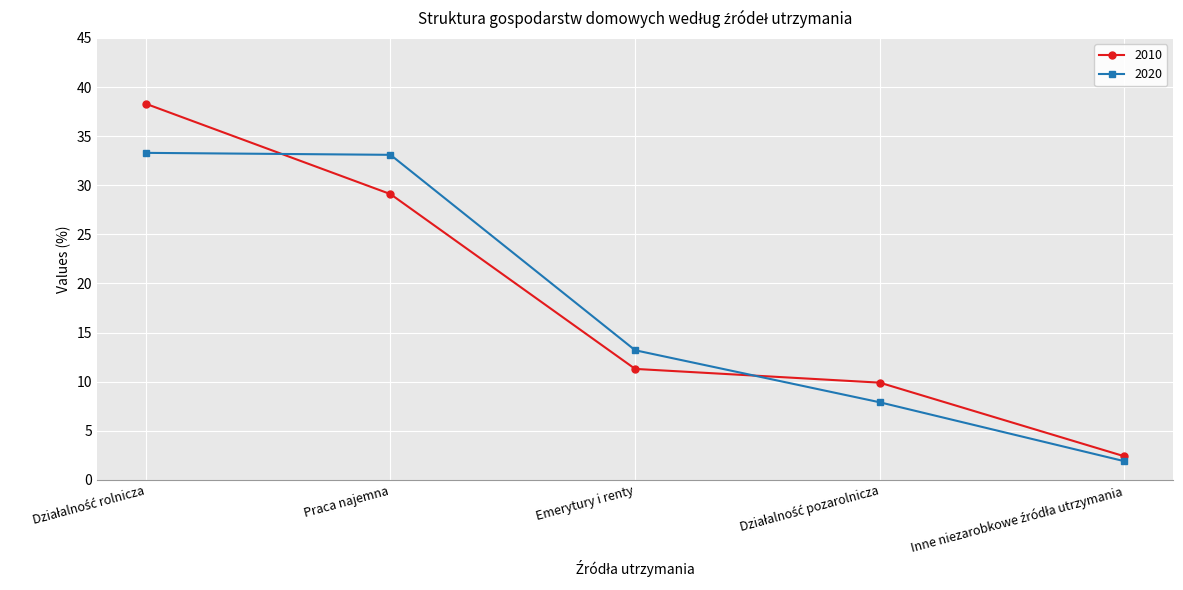

What is the difference between the maximum and minimum values in the 2020 series?

31.4